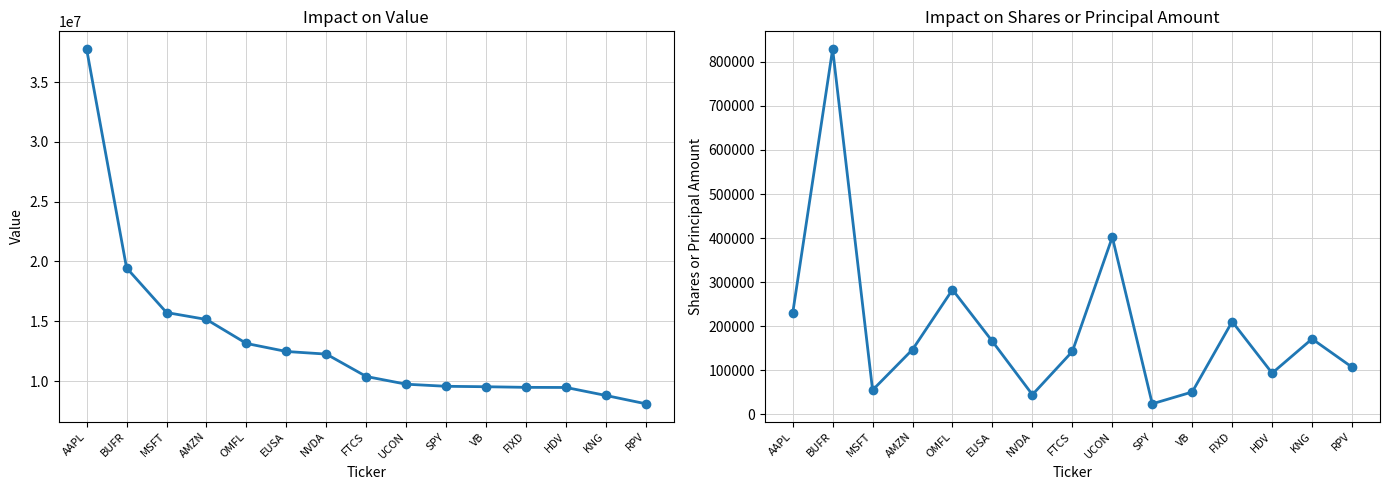

List the labels in order of Value value, largest first.

AAPL, BUFR, MSFT, AMZN, OMFL, EUSA, NVDA, FTCS, UCON, SPY, VB, FIXD, HDV, KNG, RPV